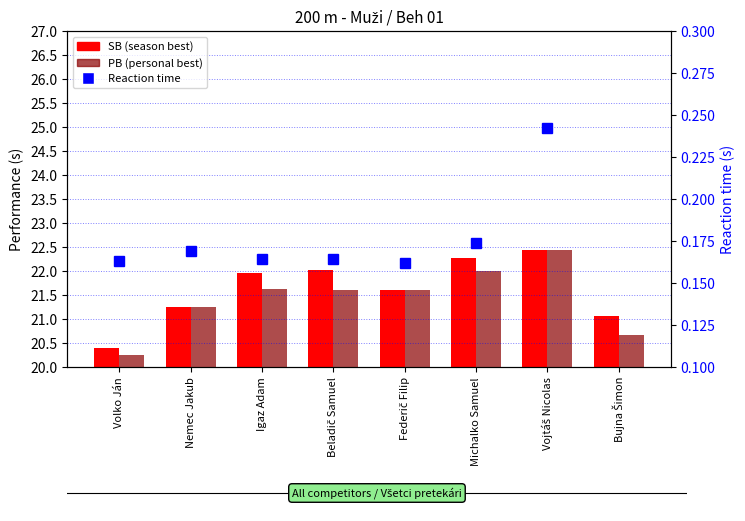

What are all the series names shown in the legend?

SB, PB, Reaction time